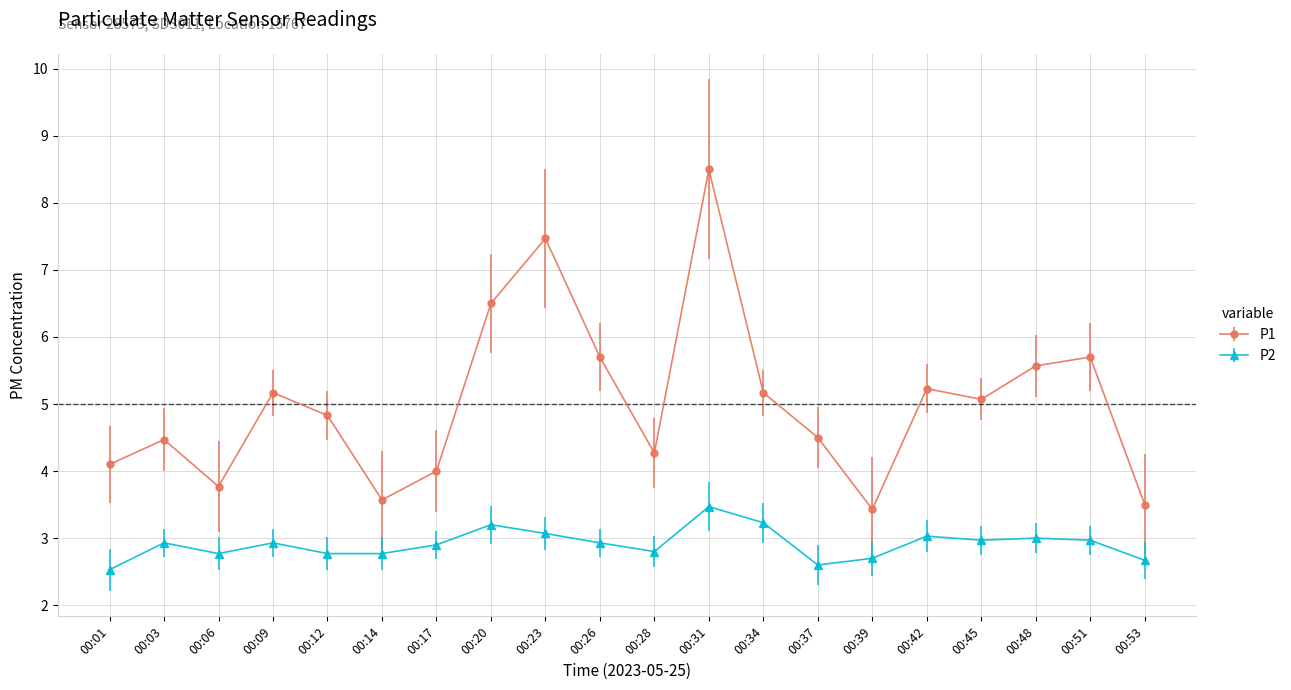

Which series has the widest spread of values?

P1